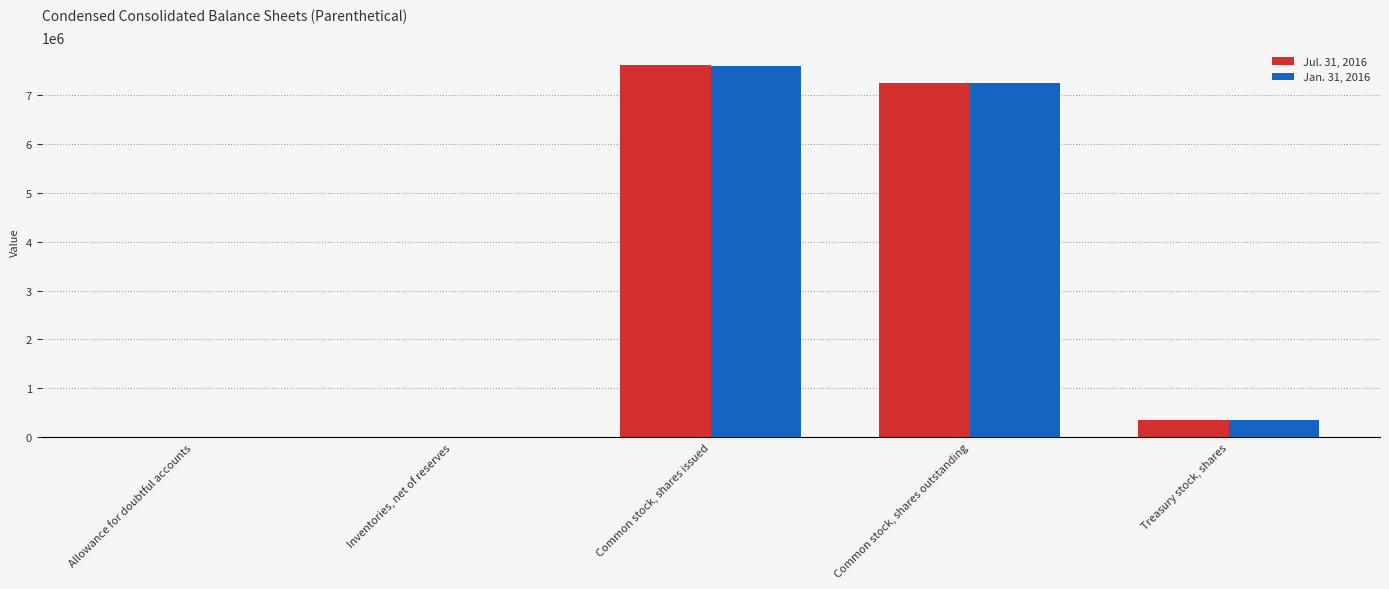

Is it true that Jan. 31, 2016 equals 593 at Allowance for doubtful accounts?

True